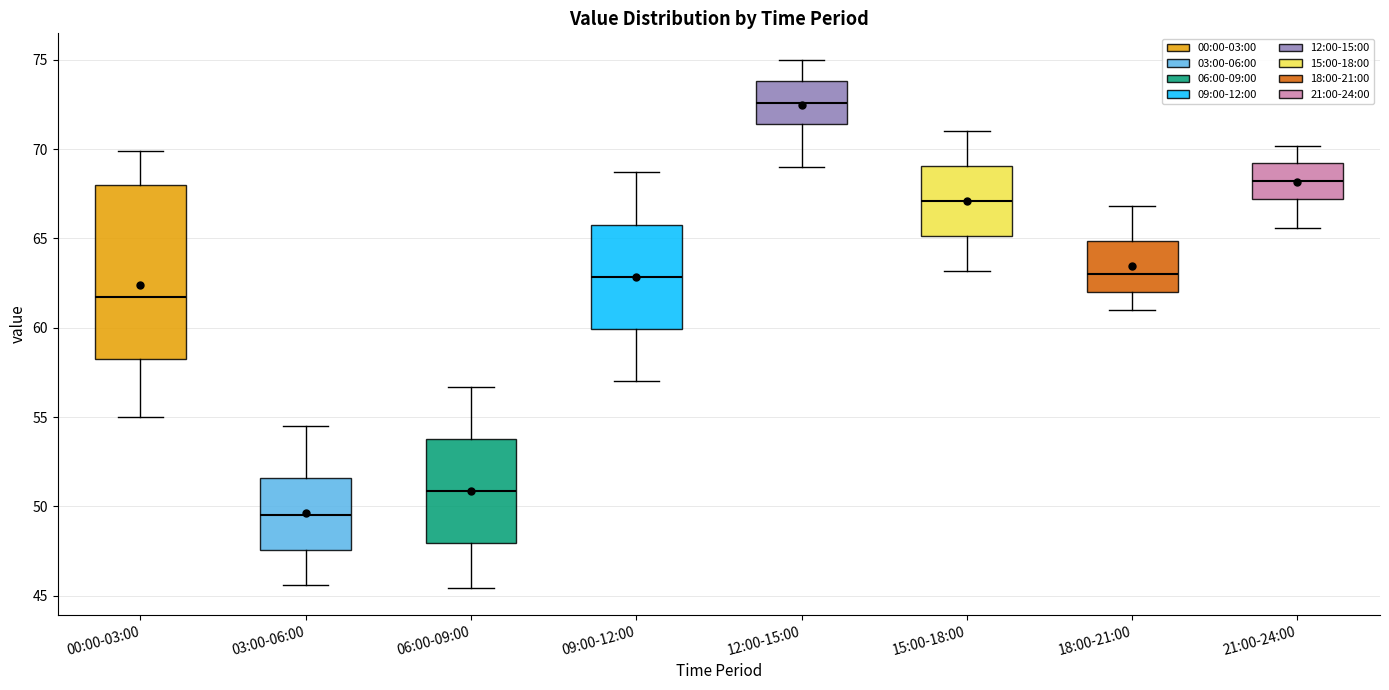

Comparing the boxes themselves (not the whiskers), which one is the tallest?

00:00-03:00